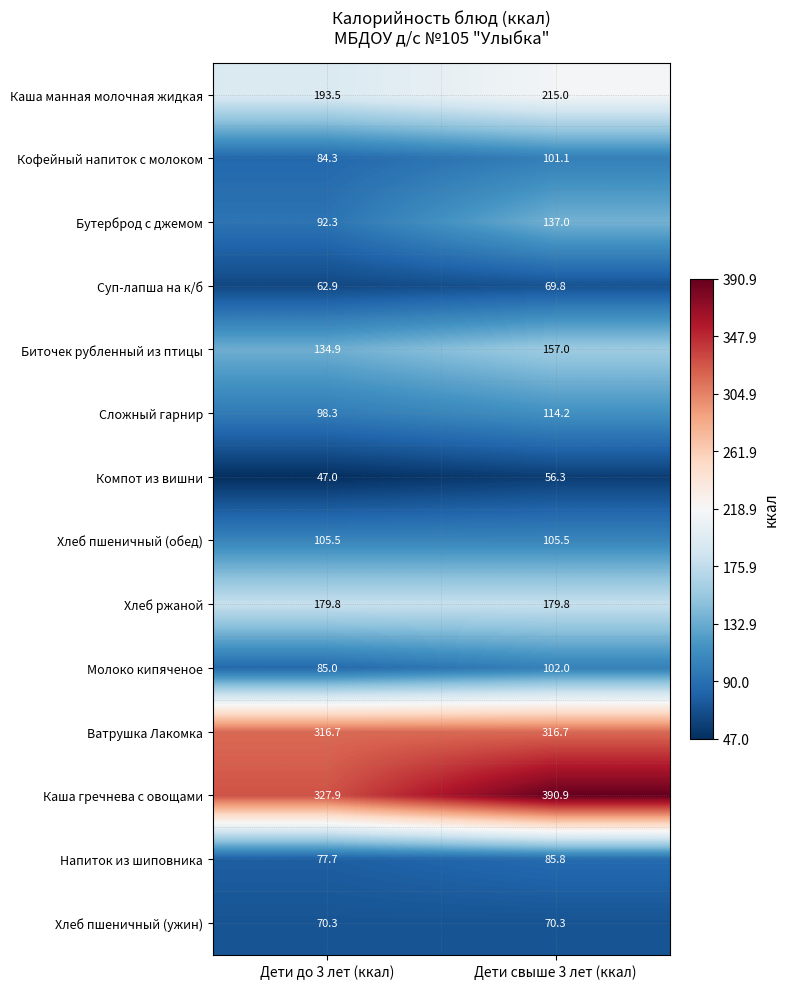

At which category does the chart reach its peak across all series?

Дети свыше 3 лет (ккал)